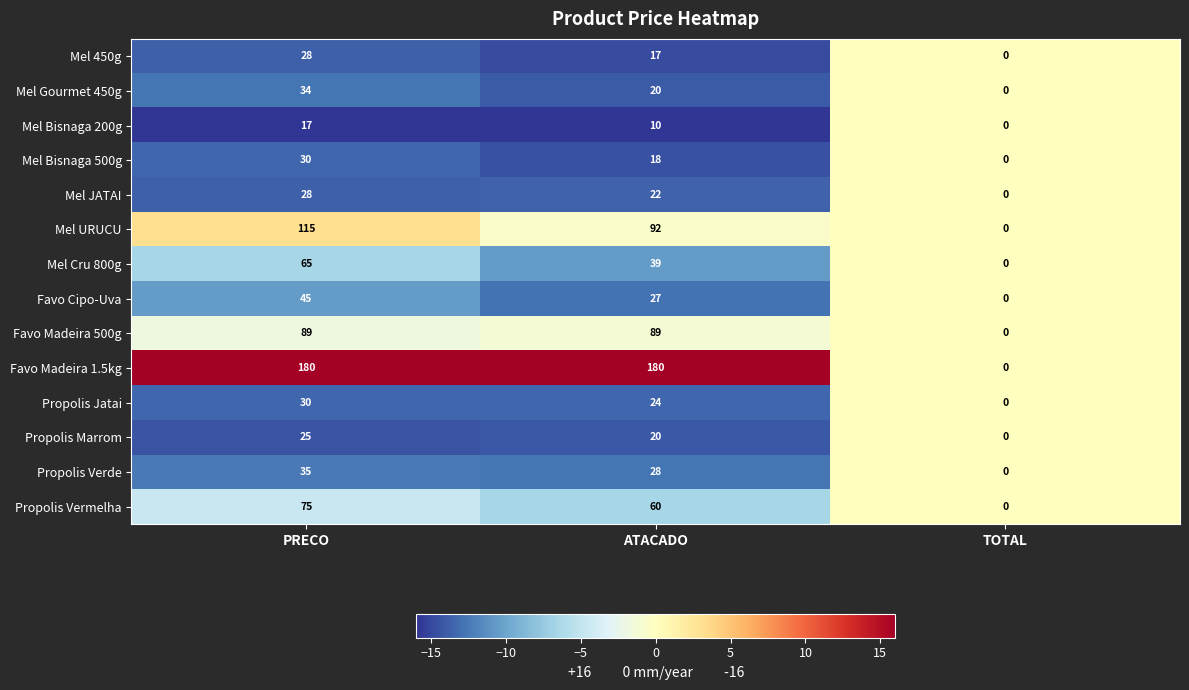

Count the Mel JATAI values in the range 0 to 28.

3